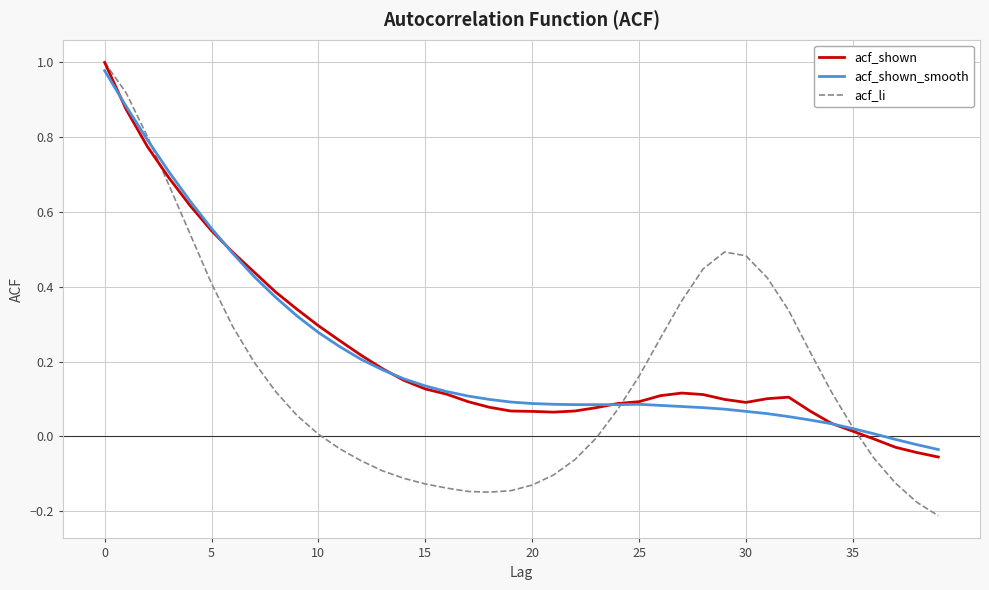

Which series has the widest spread of values?

acf_li